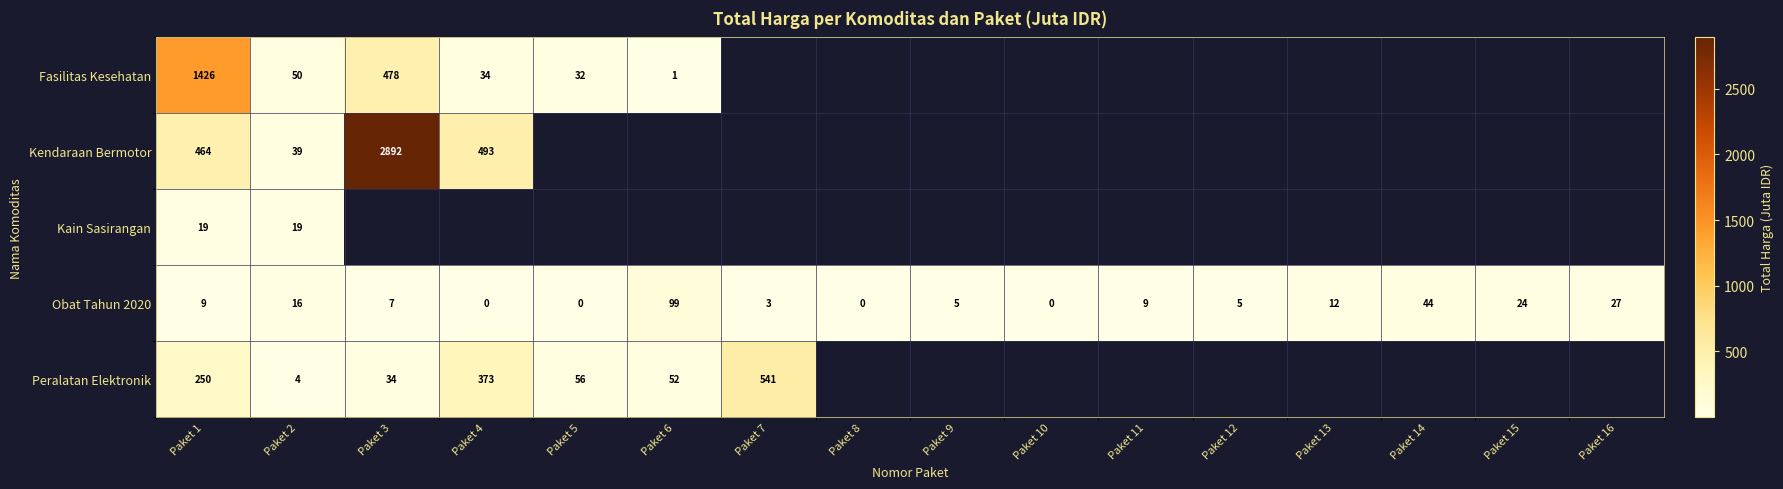

True or false: Obat Tahun 2020 has a value of 162.6 at Paket 6.

False